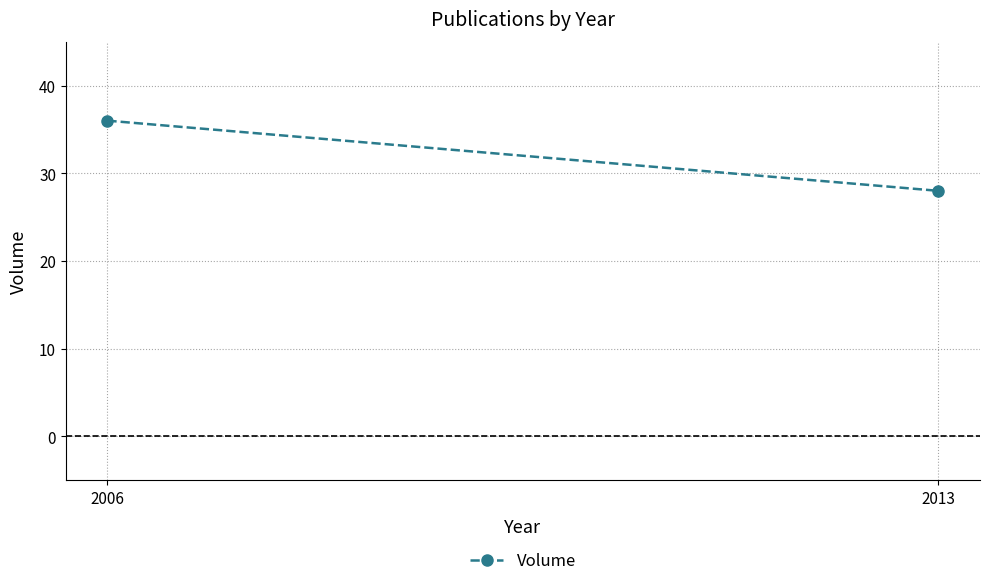

Which category has the lowest value across all series?

2013